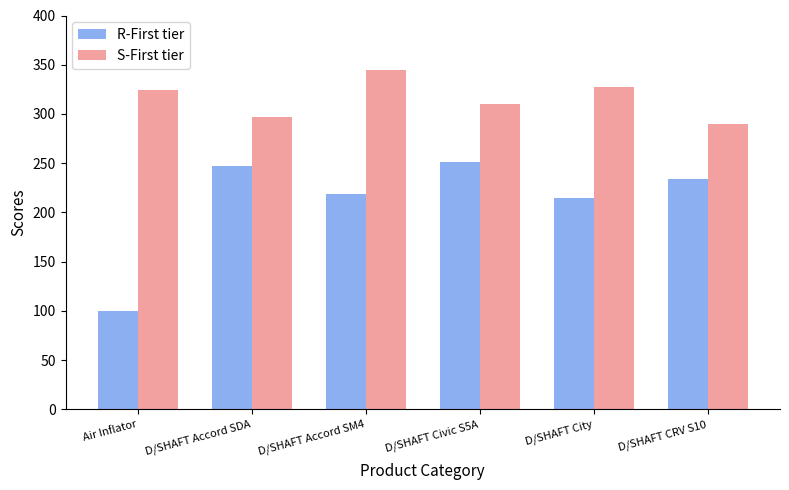

What is the difference between the highest and lowest values at D/SHAFT City?

112